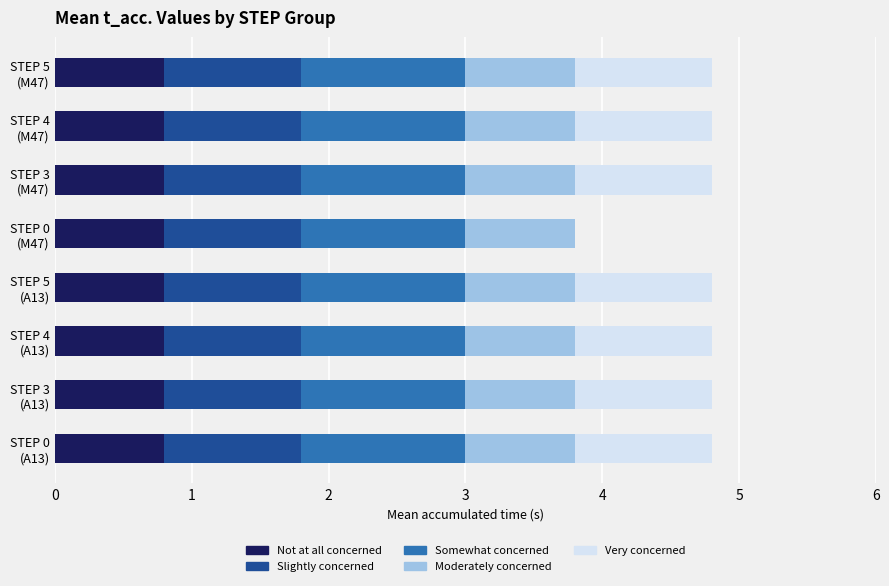

What is the maximum value for Not at all concerned?

0.8